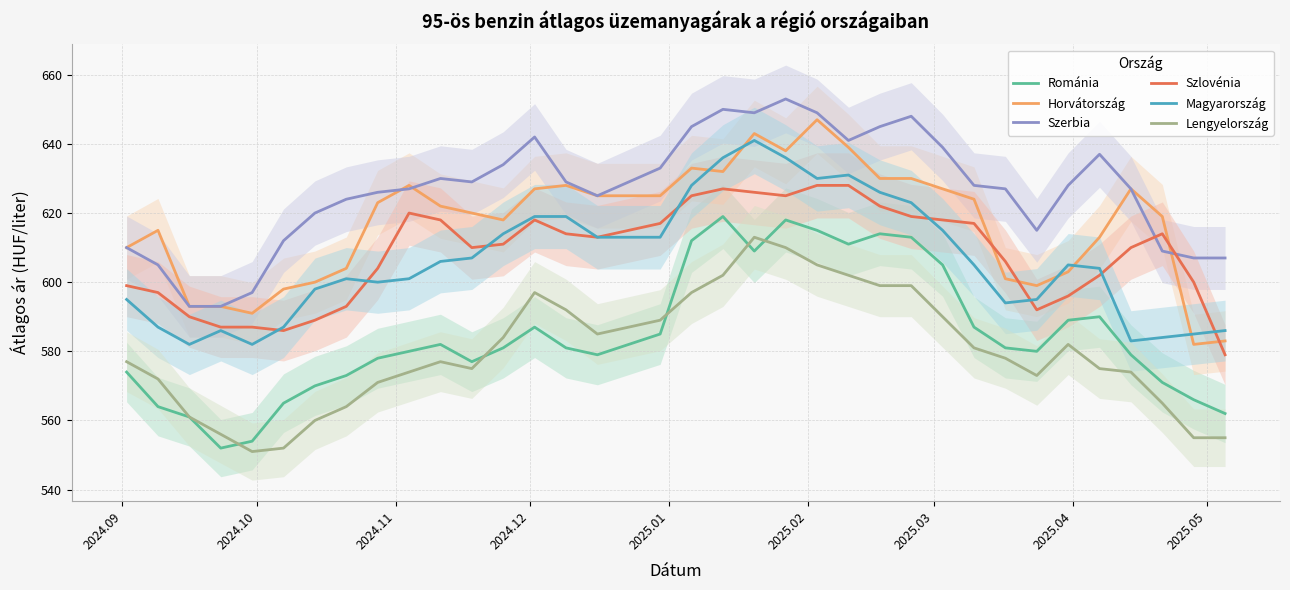

How many values in the Horvátország series exceed 622?

17